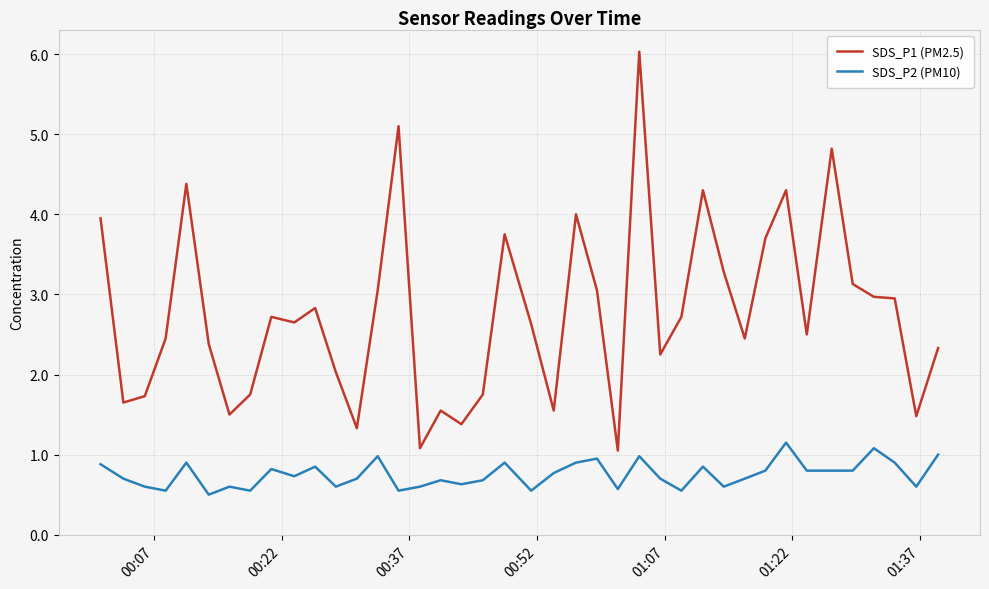

True or false: SDS_P1 (PM2.5) and SDS_P2 (PM10) cross at least once.

False